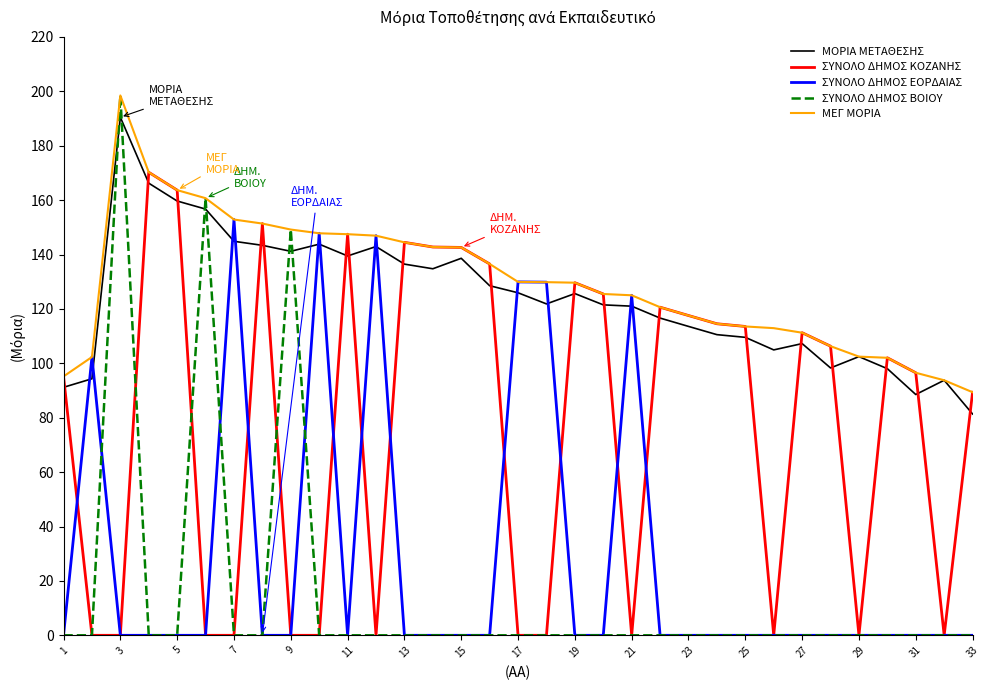

Which series has the largest range (max minus min)?

ΣΥΝΟΛΟ ΔΗΜΟΣ ΒΟΙΟΥ